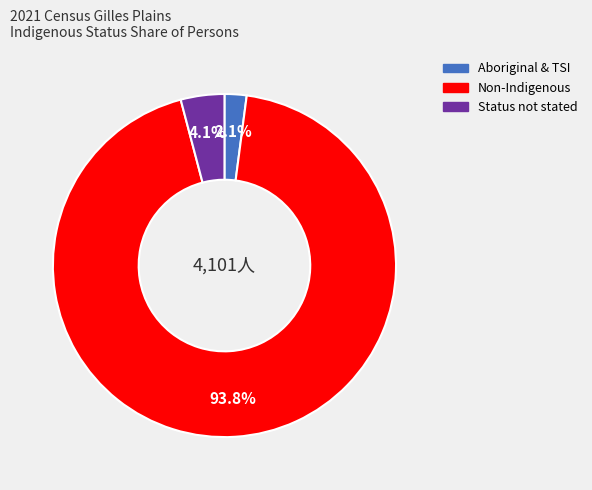

Is there any slice that represents more than half of the pie?

Yes